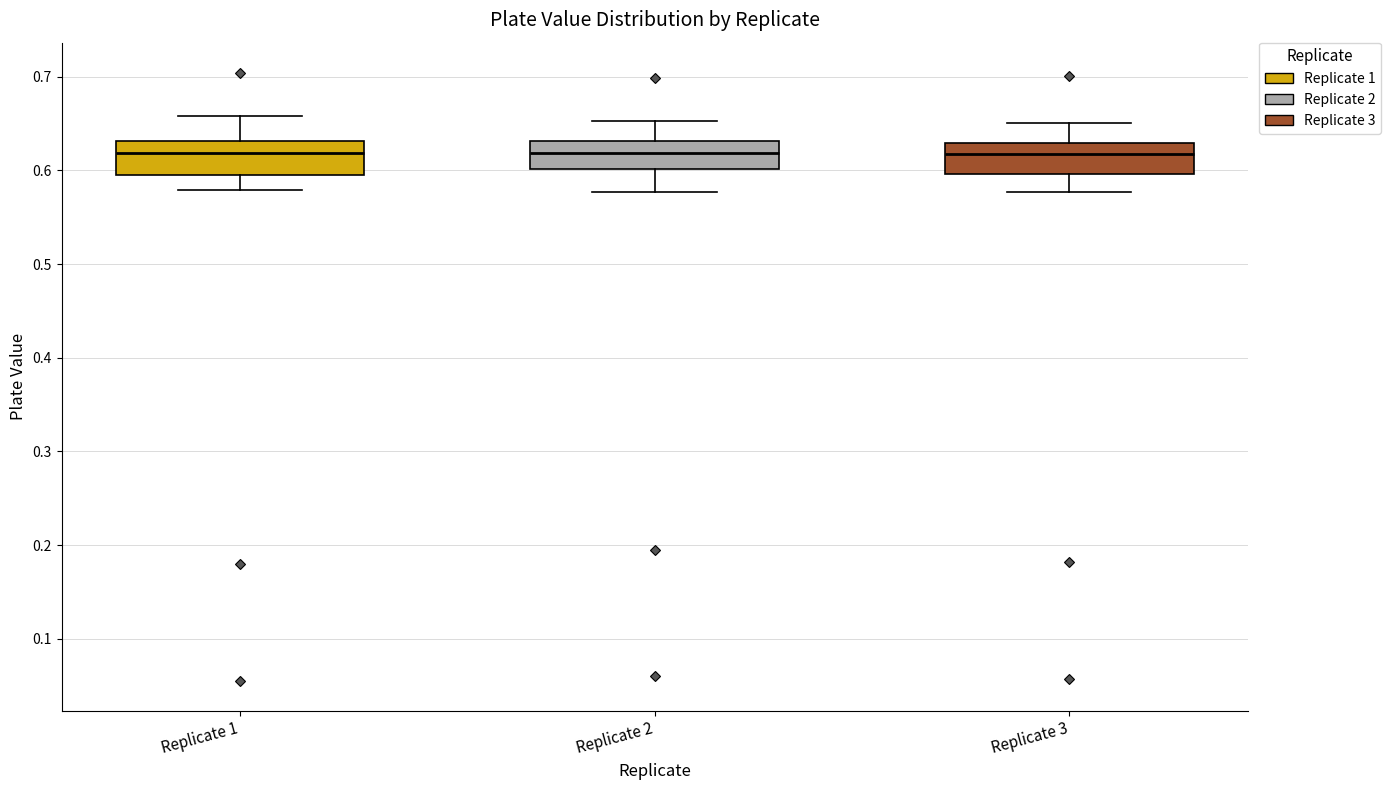

Reading left to right, read every box against the y-axis: the position of its median line, the range the box covers, and the ends of its whiskers. The values are not printed on the chart, so give them approximately, as read against the axis.

Replicate 1: median 0.62, box 0.59 to 0.63, whiskers 0.58 to 0.66
Replicate 2: median 0.62, box 0.60 to 0.63, whiskers 0.58 to 0.65
Replicate 3: median 0.62, box 0.60 to 0.63, whiskers 0.58 to 0.65